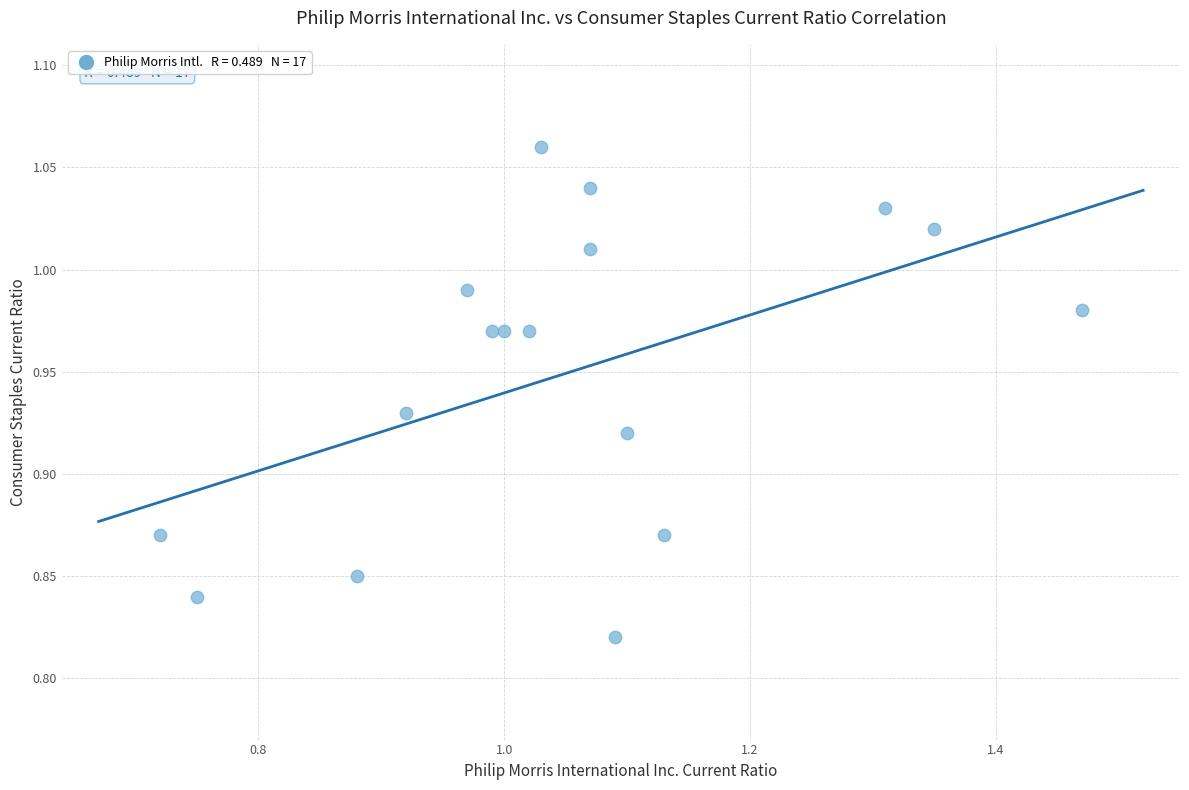

How many points are shown in the scatter plot?

17